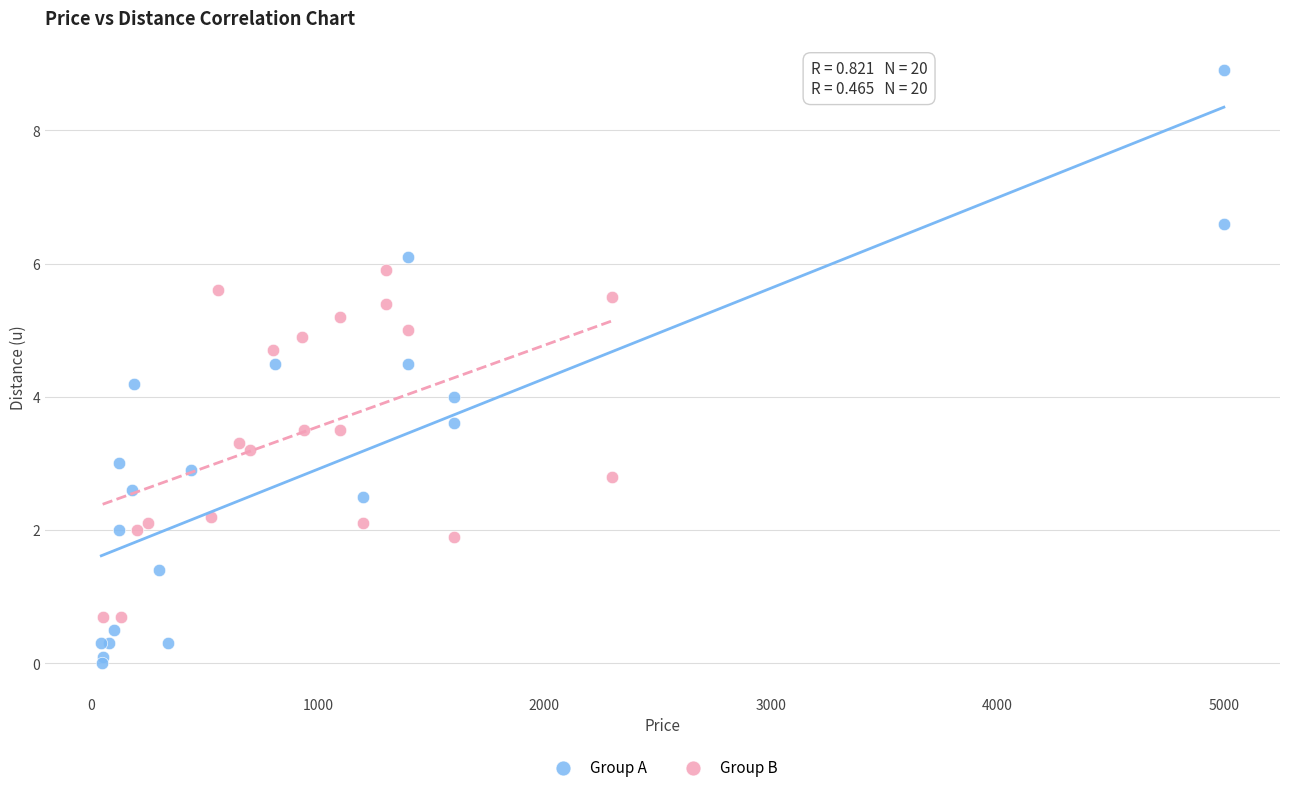

What are all the series names shown in the legend?

Group A, Group B